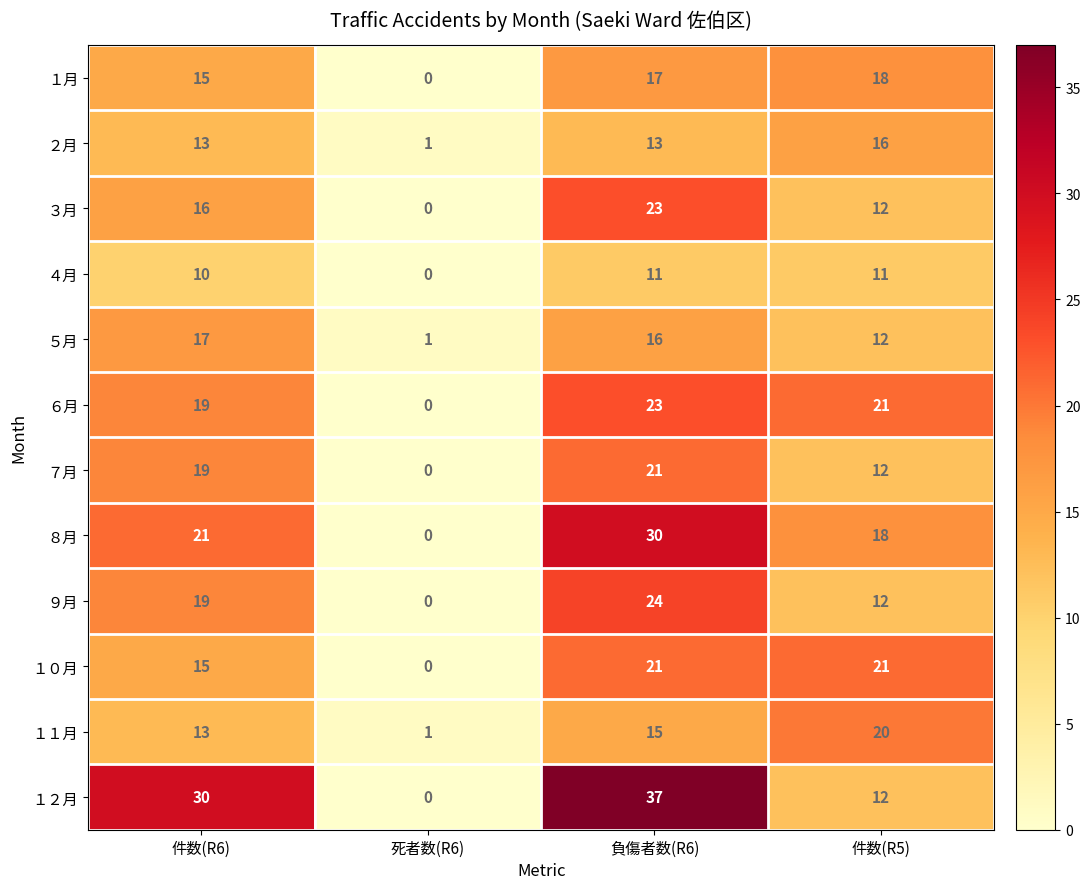

Which series has the widest spread of values?

１２月